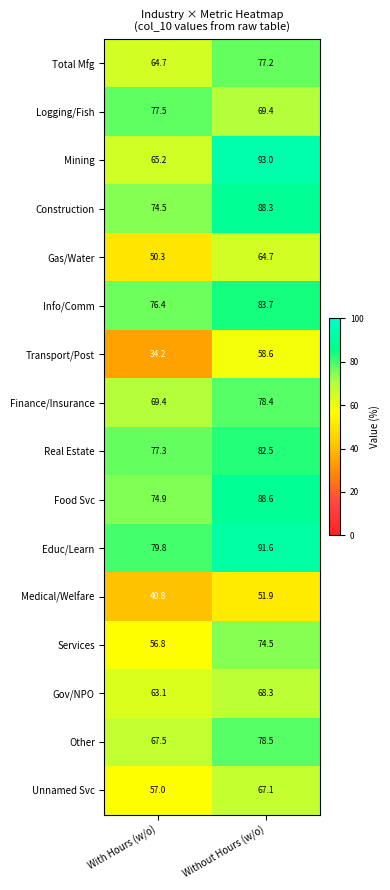

How many distinct data groups are displayed?

16